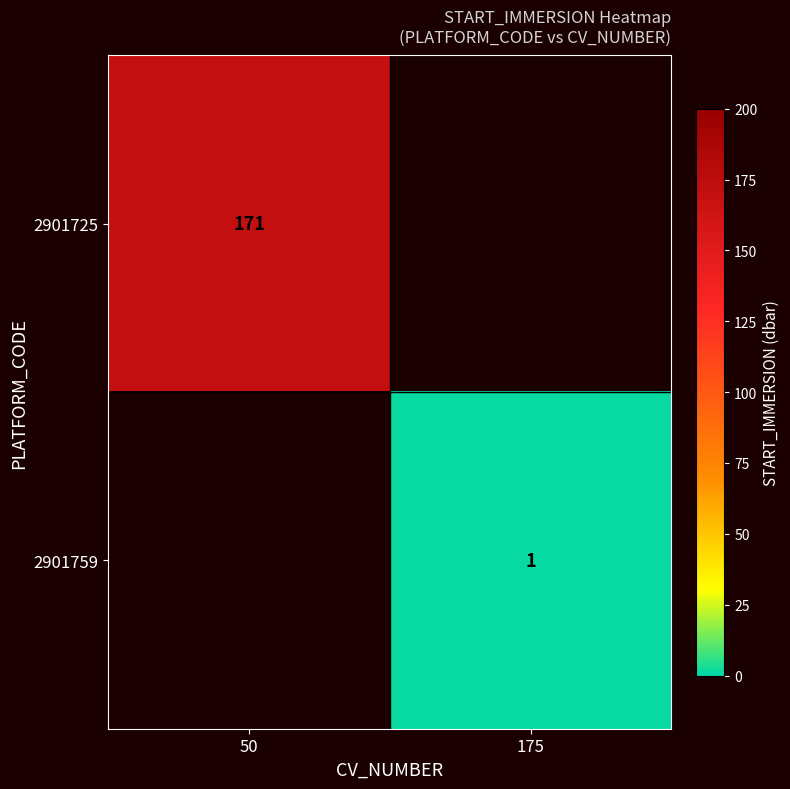

Is the value of 2901759 at 175 greater than the value of 2901725 at 50?

No